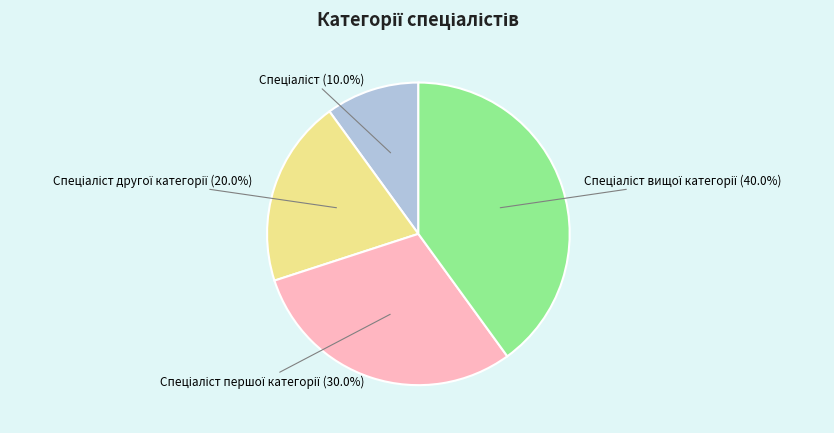

To the nearest percent, what is the average slice percentage?

25%